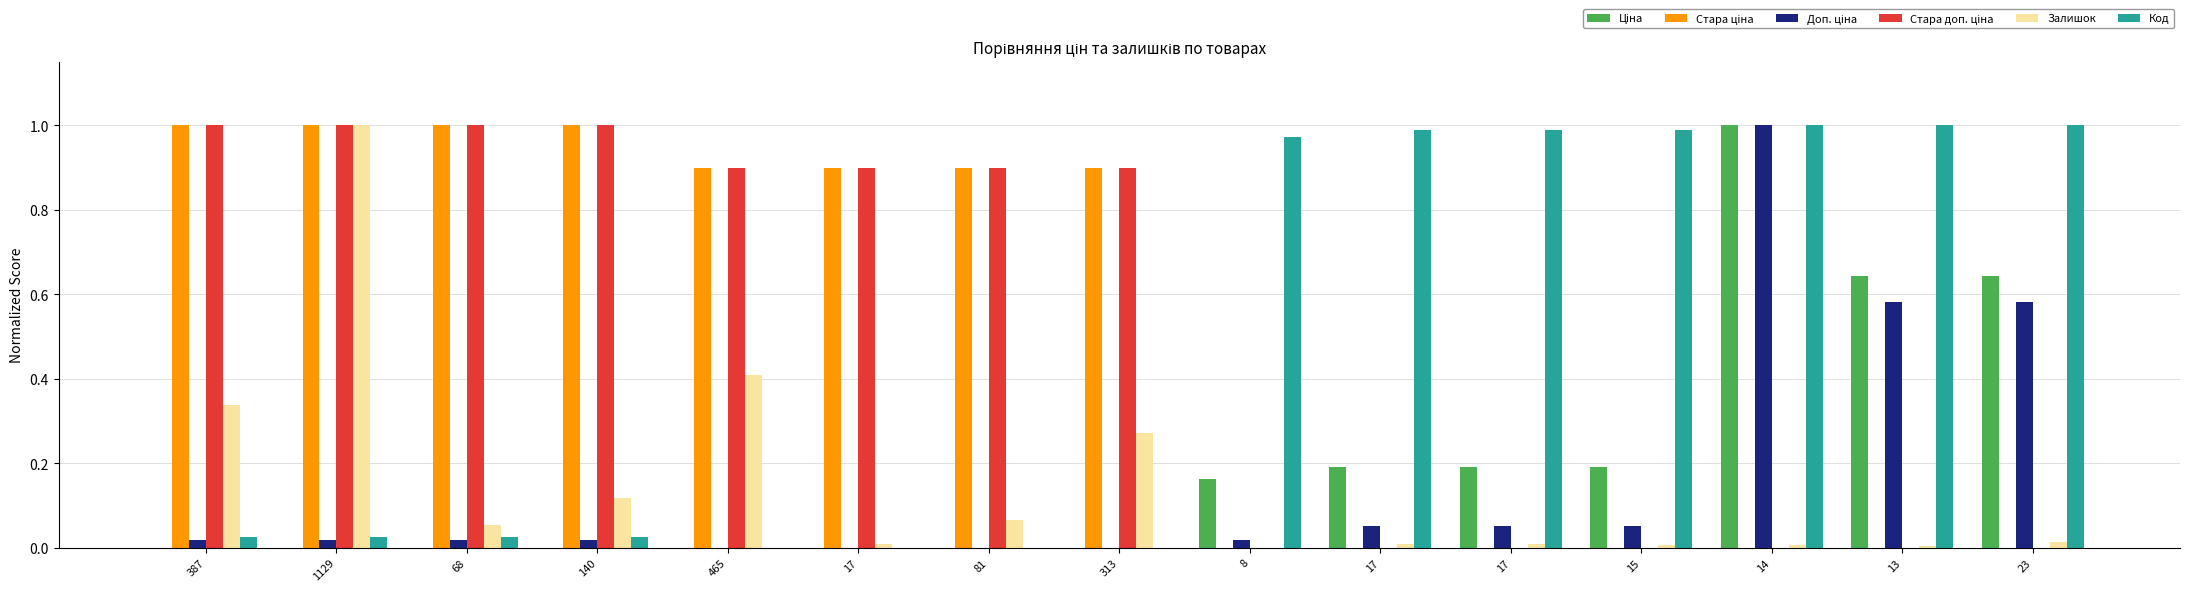

How many data points does each series have?

15